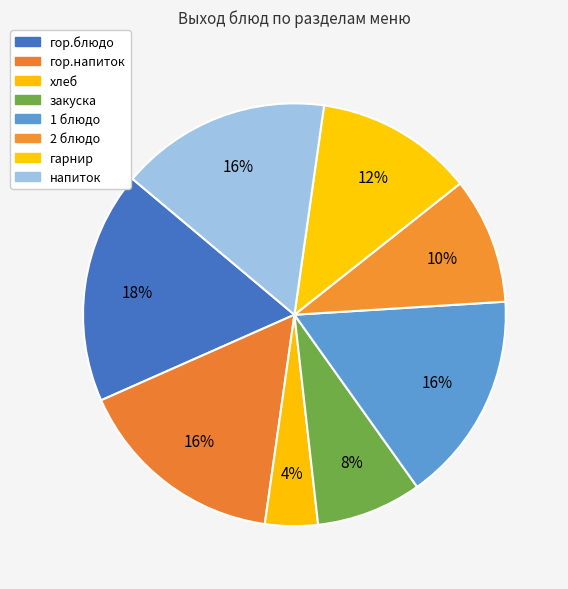

Count the number of slices in the pie.

8